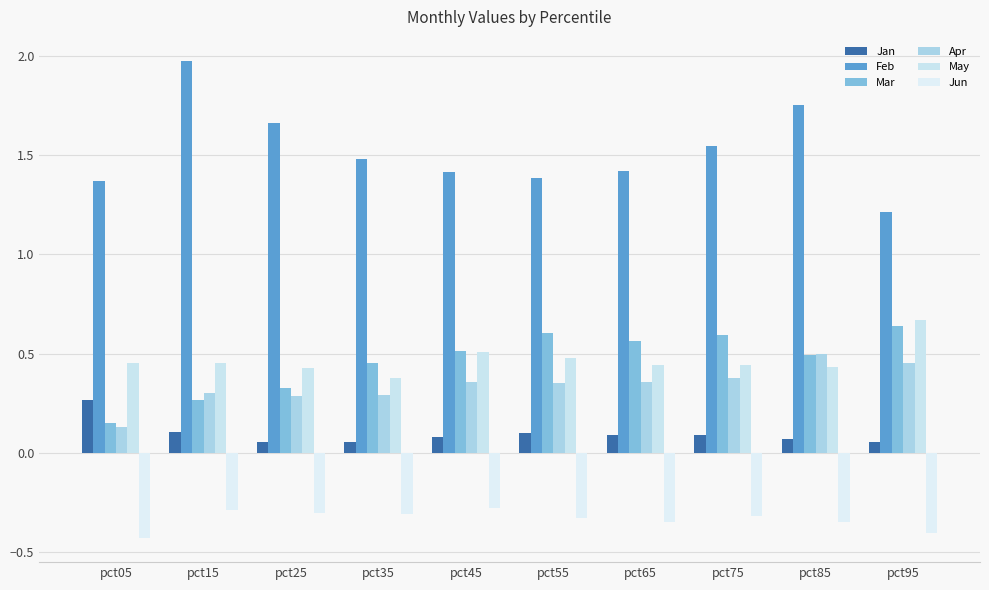

At which category is the sum across all series the highest?

pct85